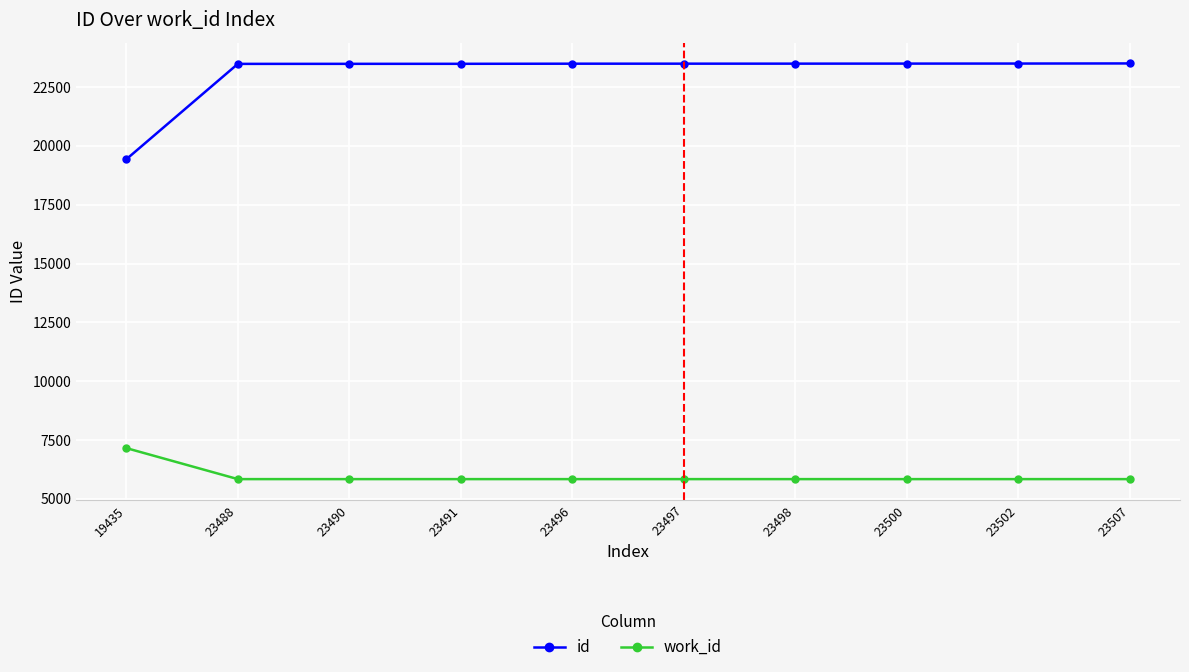

At how many categories does at least one series exceed 20660?

9